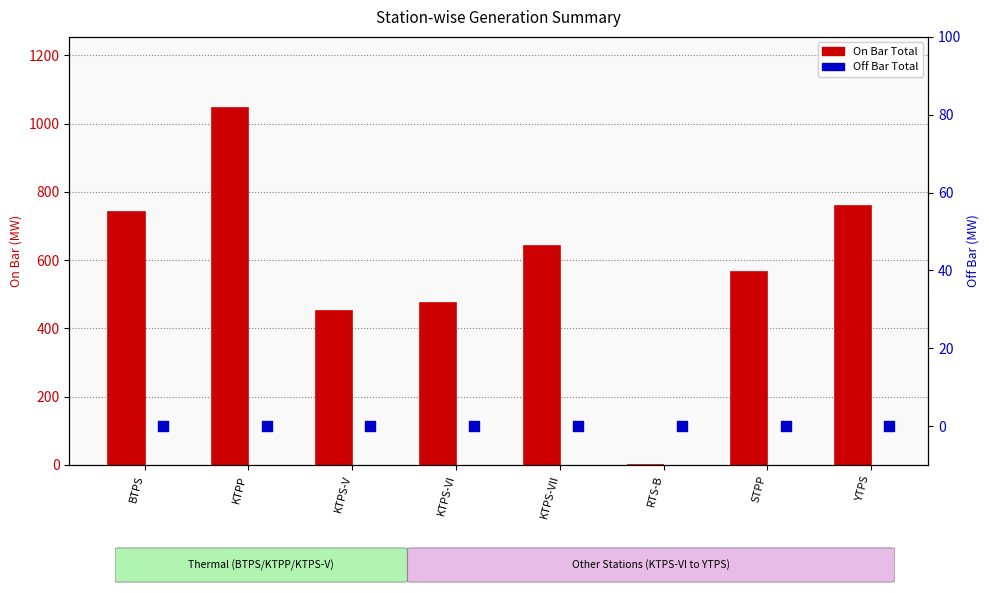

Is the value of On Bar Total at RTS-B greater than the value of Off Bar Total at RTS-B?

No